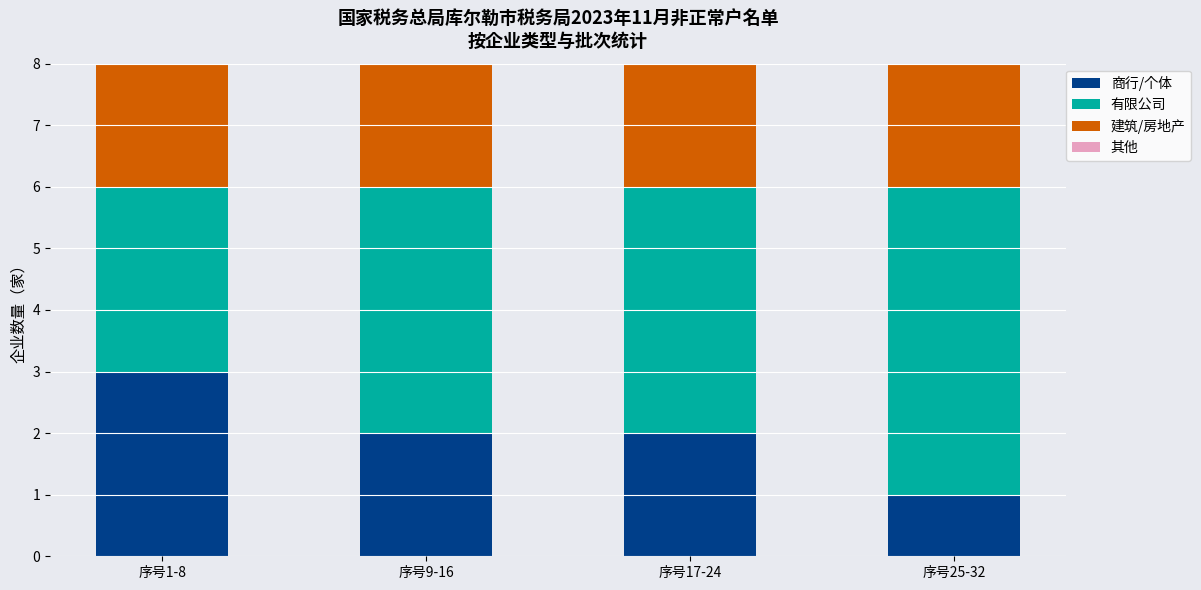

Which category has the highest value in the 商行/个体 series?

序号1-8